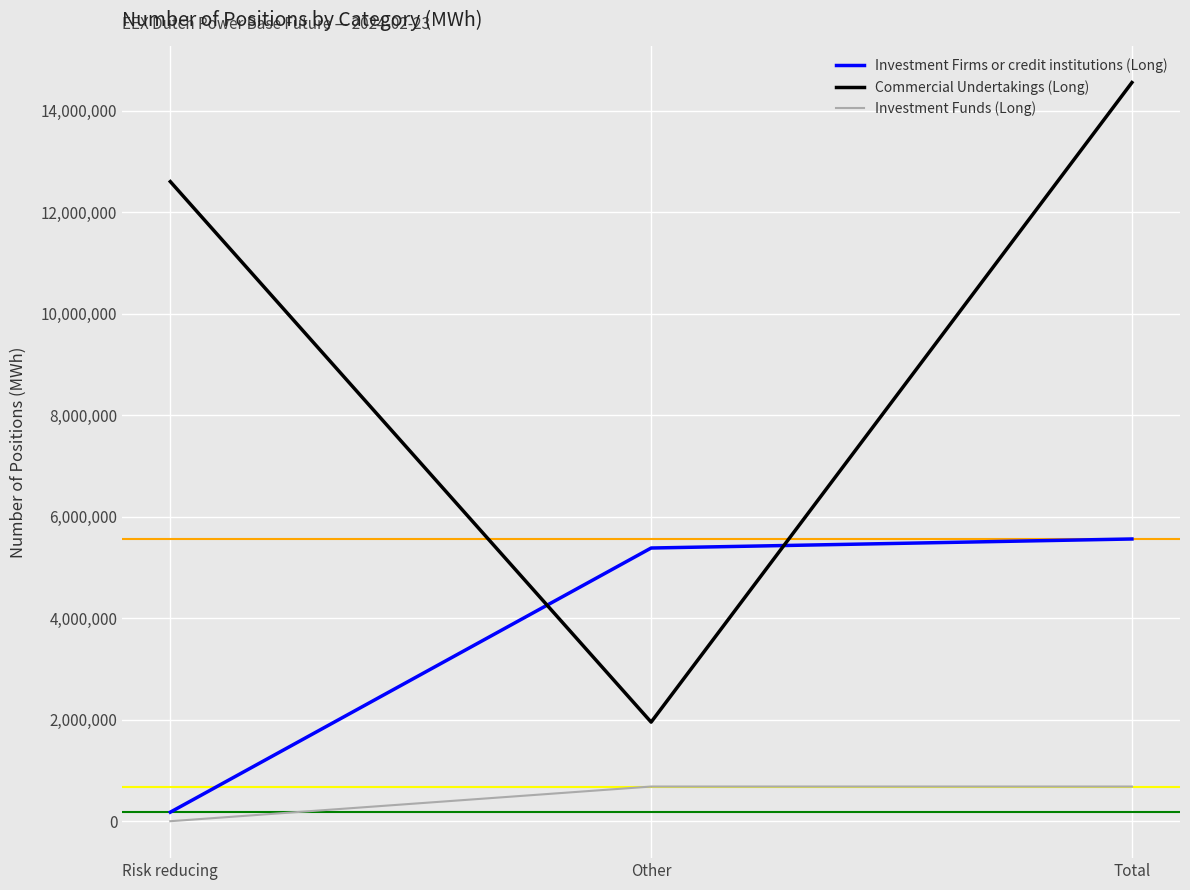

Reading left to right, extract all data points from this chart.

Investment Firms or credit institutions (Long): Risk reducing=178080	Other=5382800	Total=5560880
Commercial Undertakings (Long): Risk reducing=12602303	Other=1952334	Total=14554637
Investment Funds (Long): Risk reducing=0	Other=682985	Total=682985